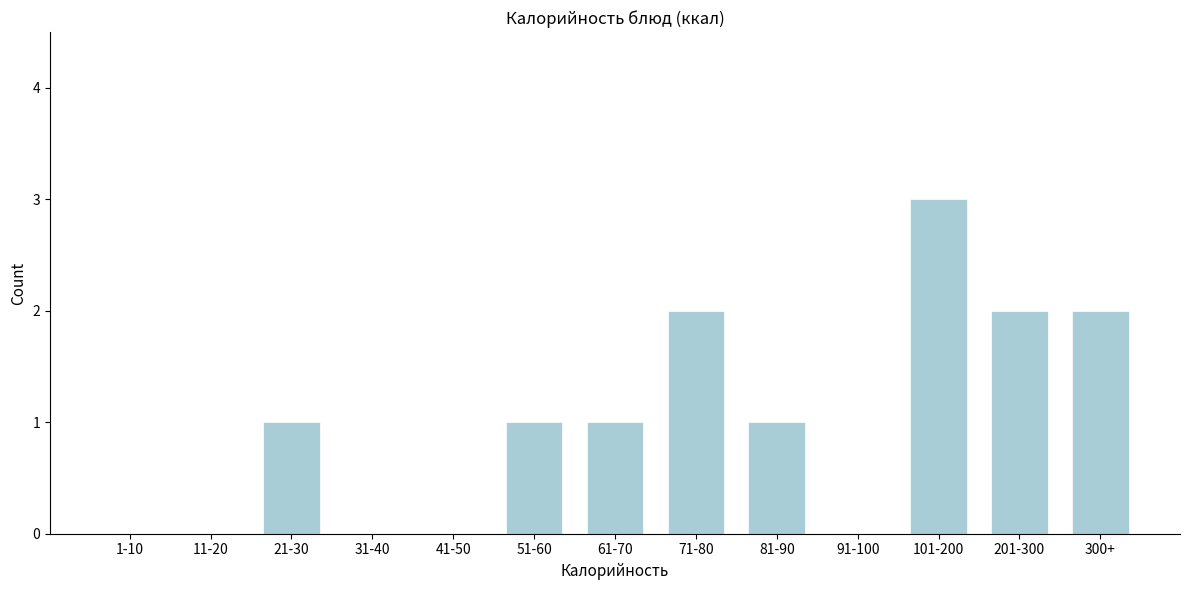

Reading left to right, list all the values displayed in this chart.

1-10=0	11-20=0	21-30=1	31-40=0	41-50=0	51-60=1	61-70=1	71-80=2	81-90=1	91-100=0	101-200=3	201-300=2	300+=2